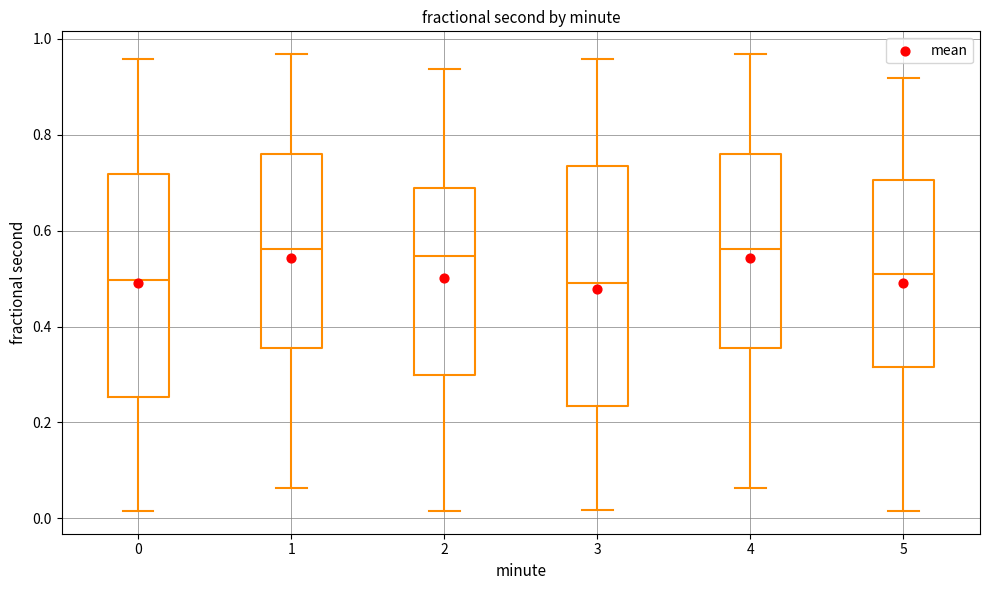

Reading left to right, read every box against the y-axis: the position of its median line, the range the box covers, and the ends of its whiskers. The values are not printed on the chart, so give them approximately, as read against the axis.

0: median 0.50, box 0.26 to 0.72, whiskers 0.02 to 0.96
1: median 0.56, box 0.36 to 0.76, whiskers 0.06 to 0.96
2: median 0.54, box 0.30 to 0.68, whiskers 0.02 to 0.94
3: median 0.50, box 0.24 to 0.74, whiskers 0.02 to 0.96
4: median 0.56, box 0.36 to 0.76, whiskers 0.06 to 0.96
5: median 0.52, box 0.32 to 0.70, whiskers 0.02 to 0.92